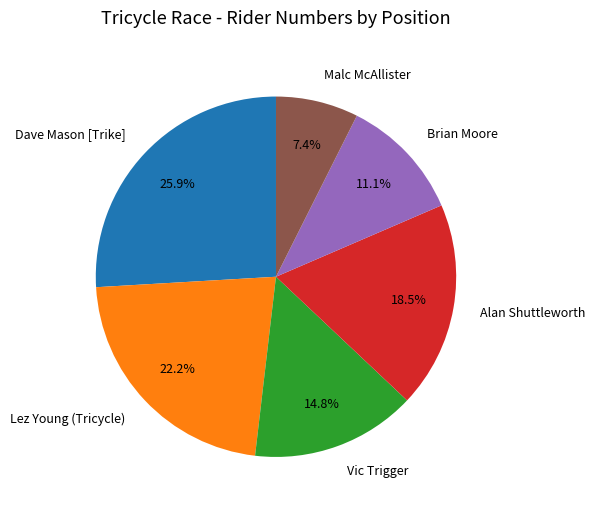

Is the sum of Lez Young (Tricycle) and Alan Shuttleworth greater than half?

No